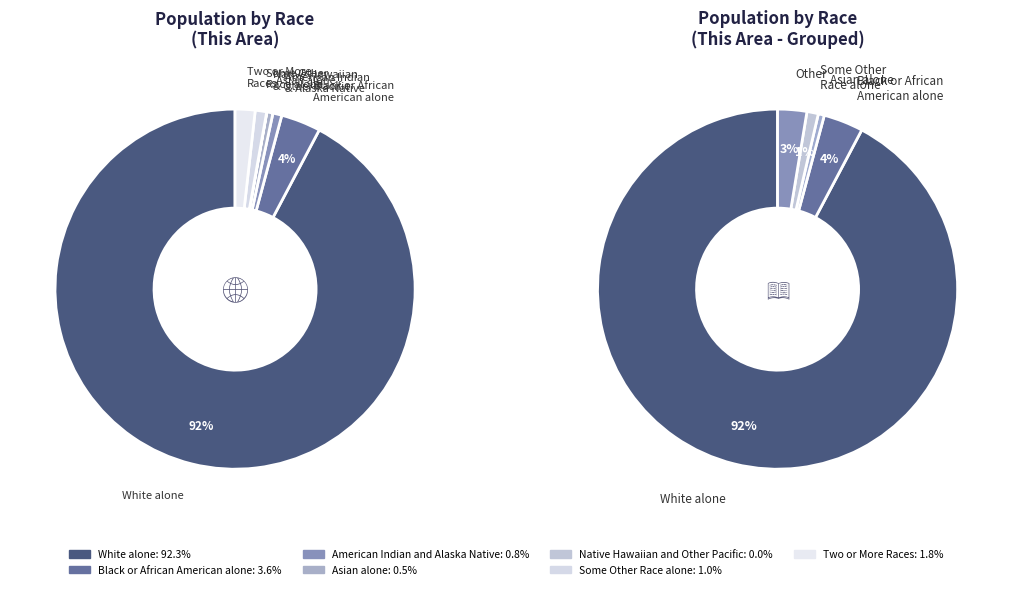

To the nearest percent, what portion does Black or African American alone represent?

4%